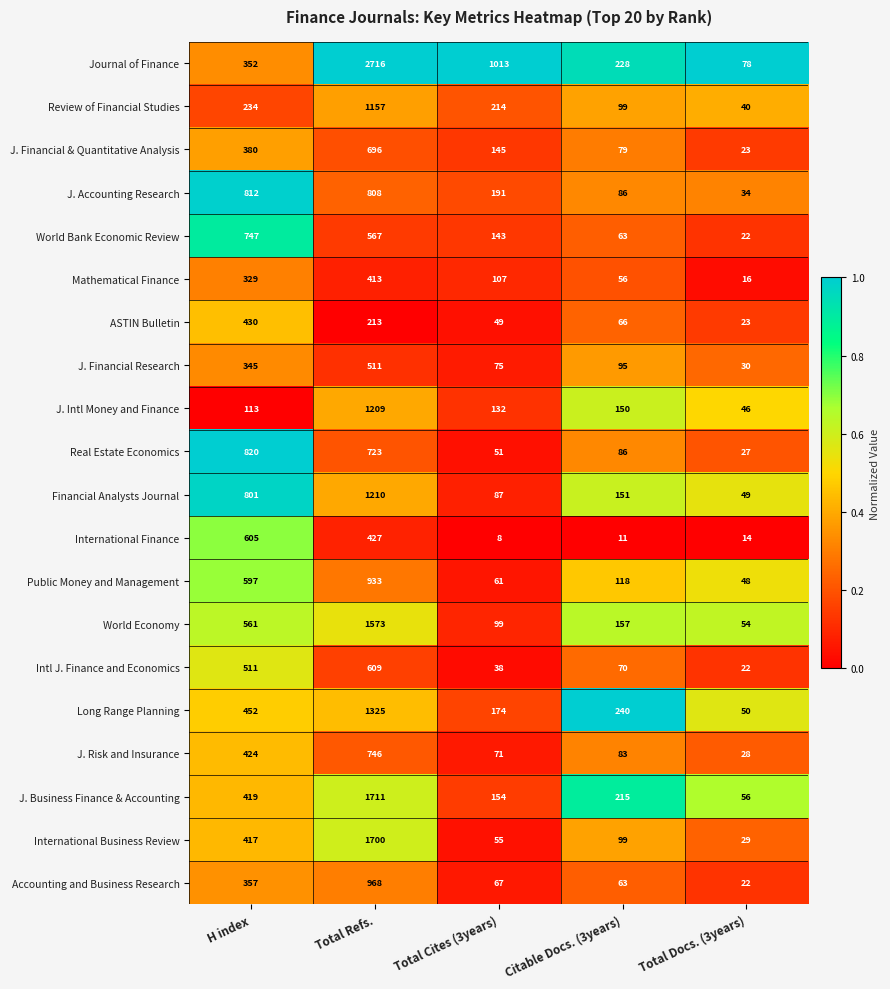

What is the difference between the maximum and second lowest values in the J. Accounting Research series?

726